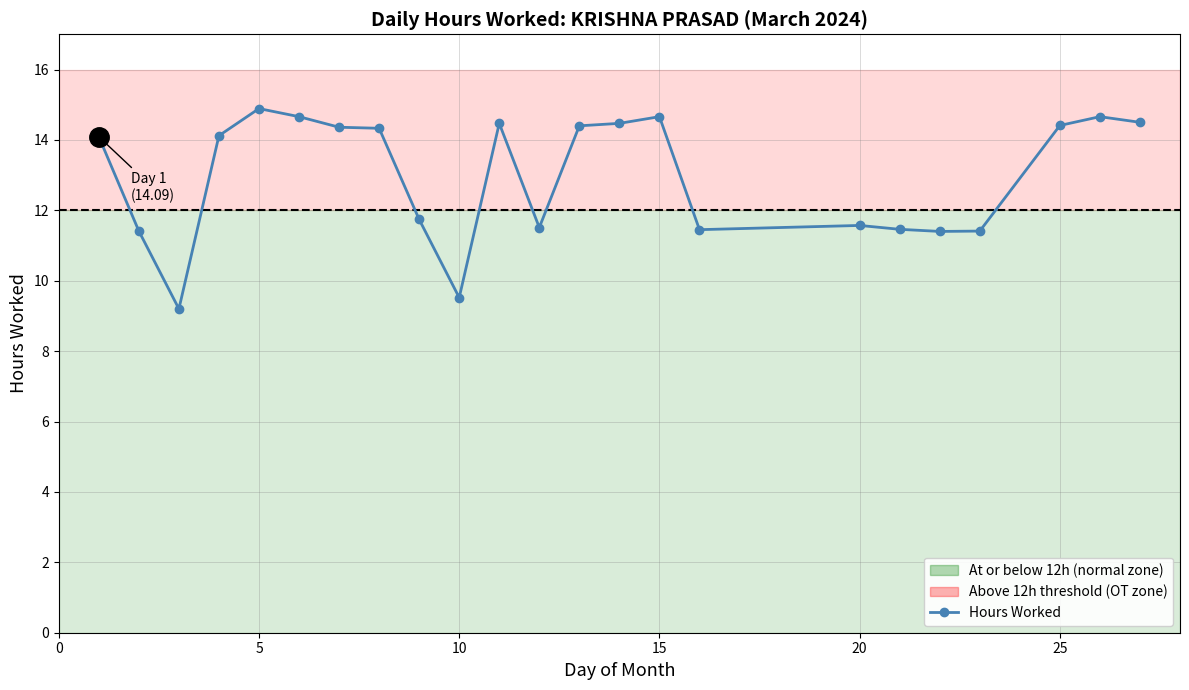

What is the difference between the maximum and second lowest values?

5.4